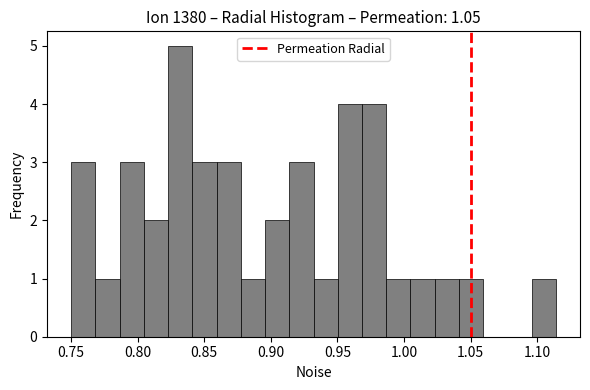

Read against the x-axis, roughly where is the centre of the tallest bar?

0.830